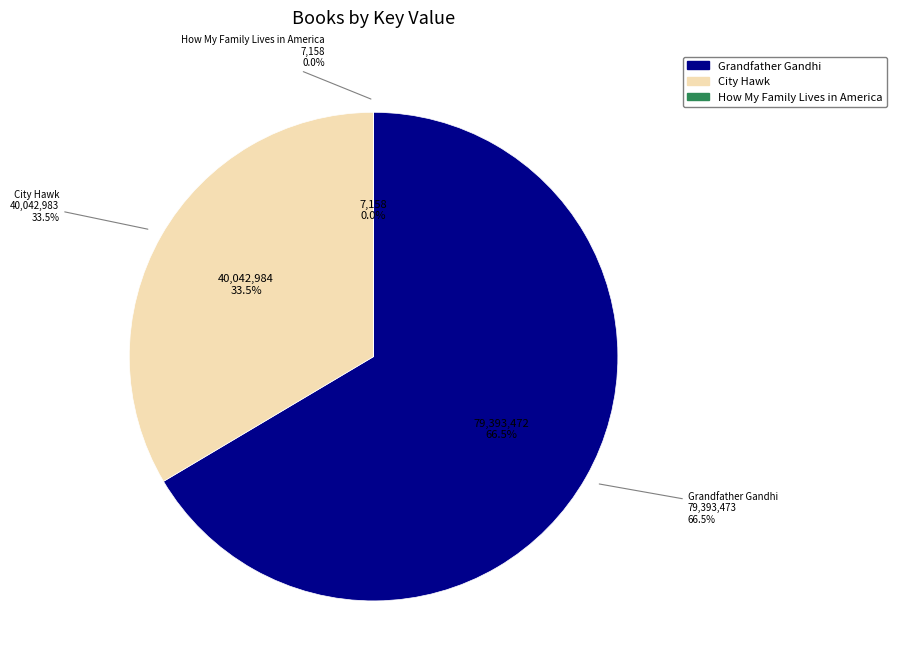

Is it true that How My Family Lives in America is 0% of the pie?

True